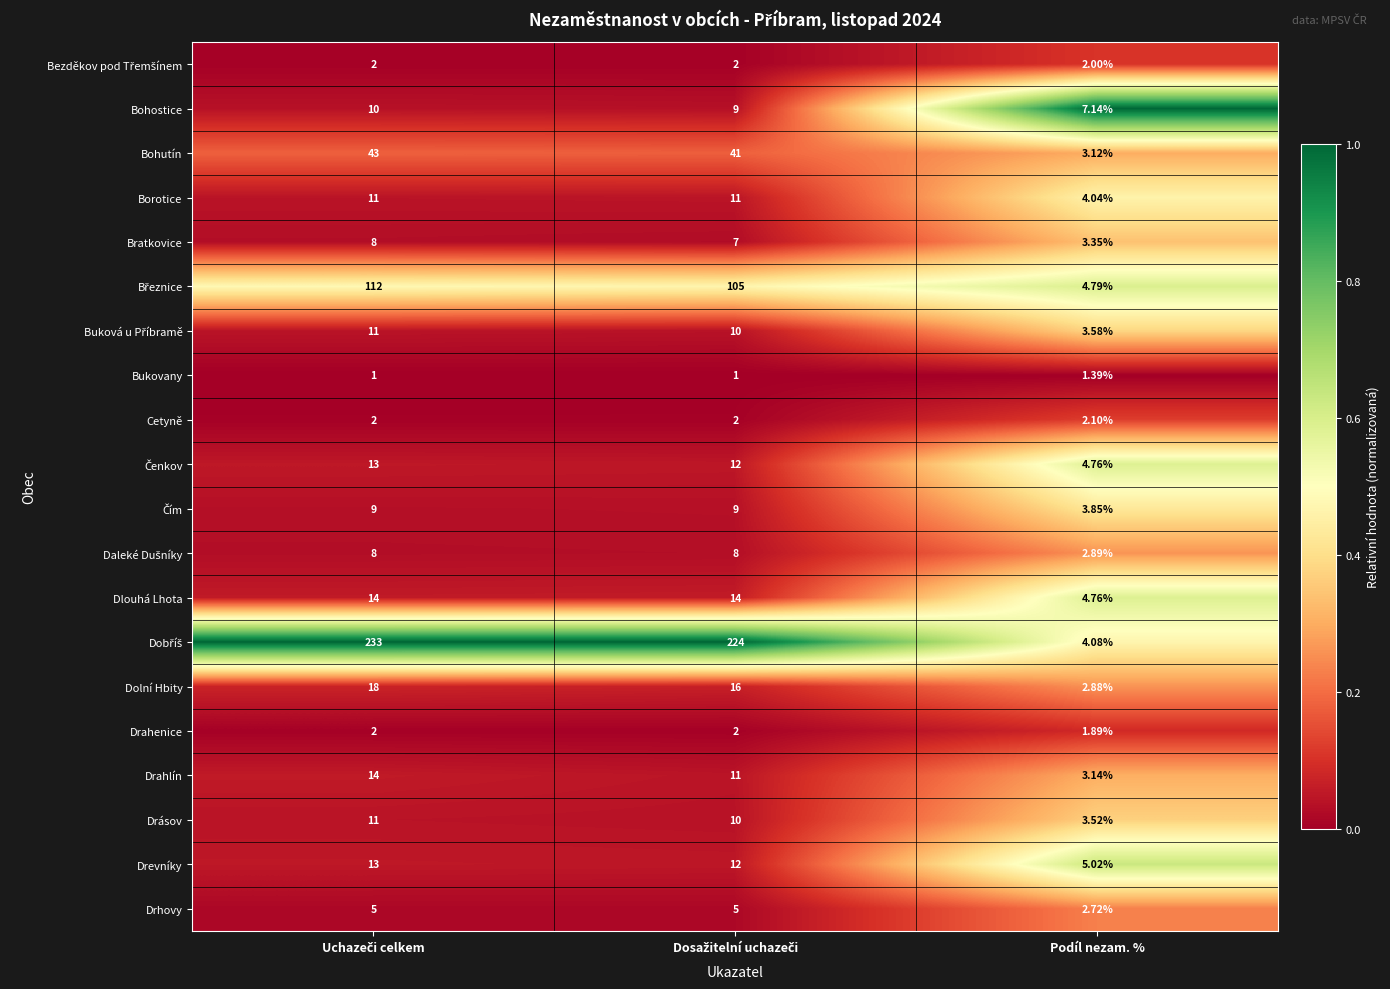

At which label does Drahlín reach its minimum?

Podíl nezam. %